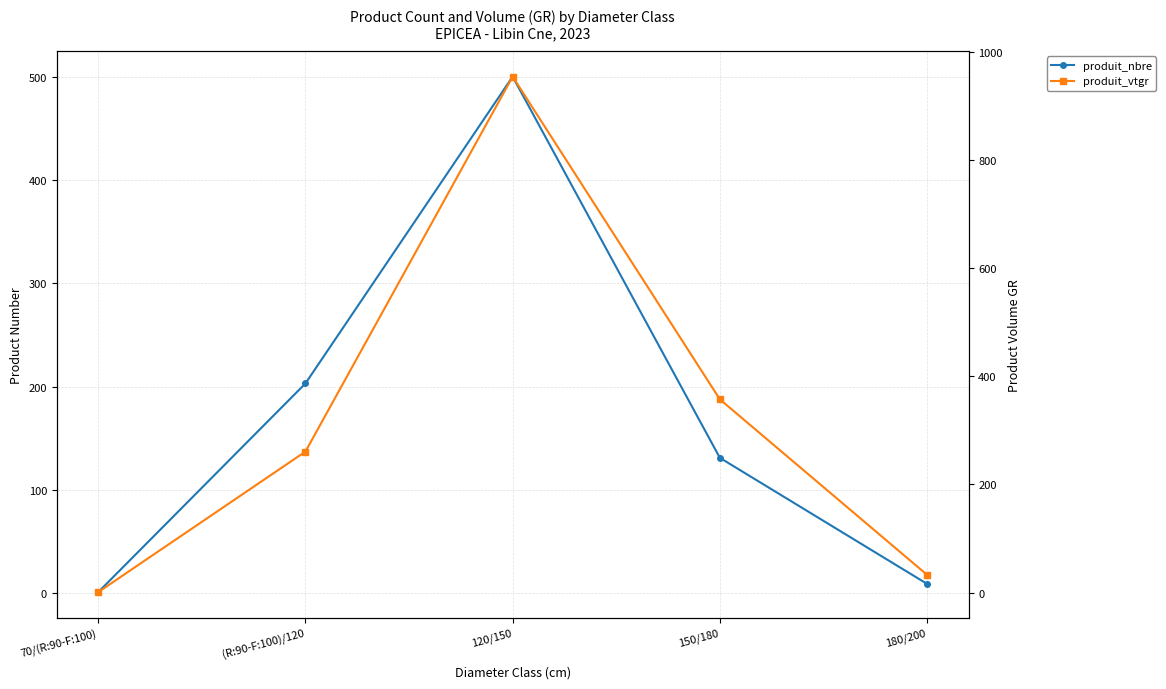

What is the total value across all series at 150/180?

488.5